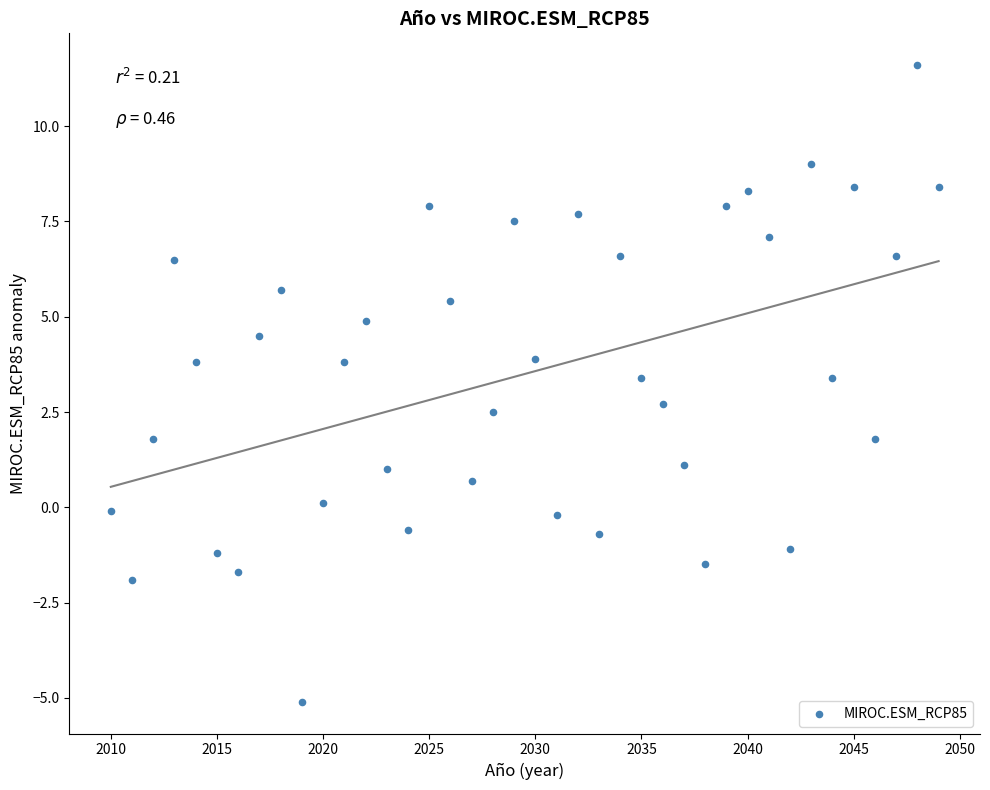

What is the range of Y values (max minus min)?

16.7